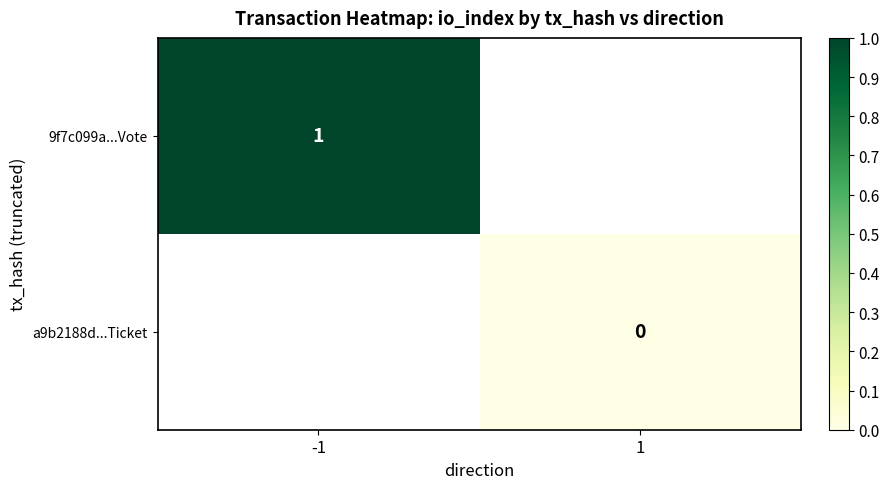

The value of 9f7c099a...Vote at -1 is 2. True or false?

False